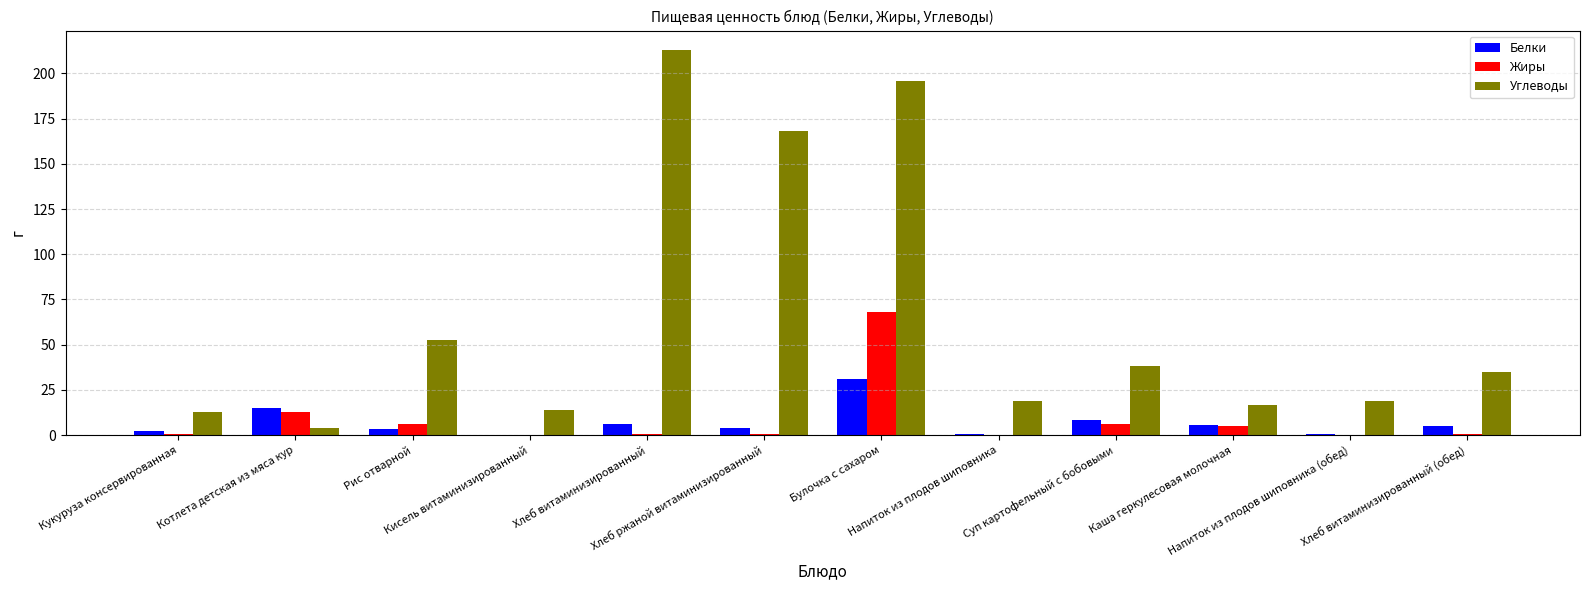

At which category is the sum across all series the highest?

Булочка с сахаром